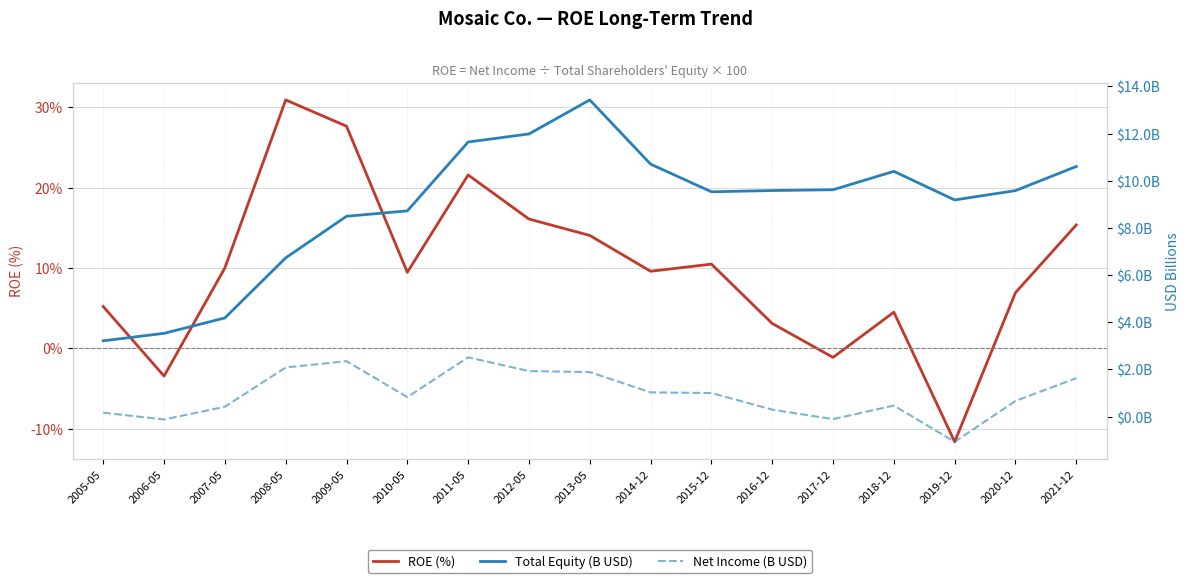

At which category does Total Equity (B USD) reach its first local valley?

2015-12